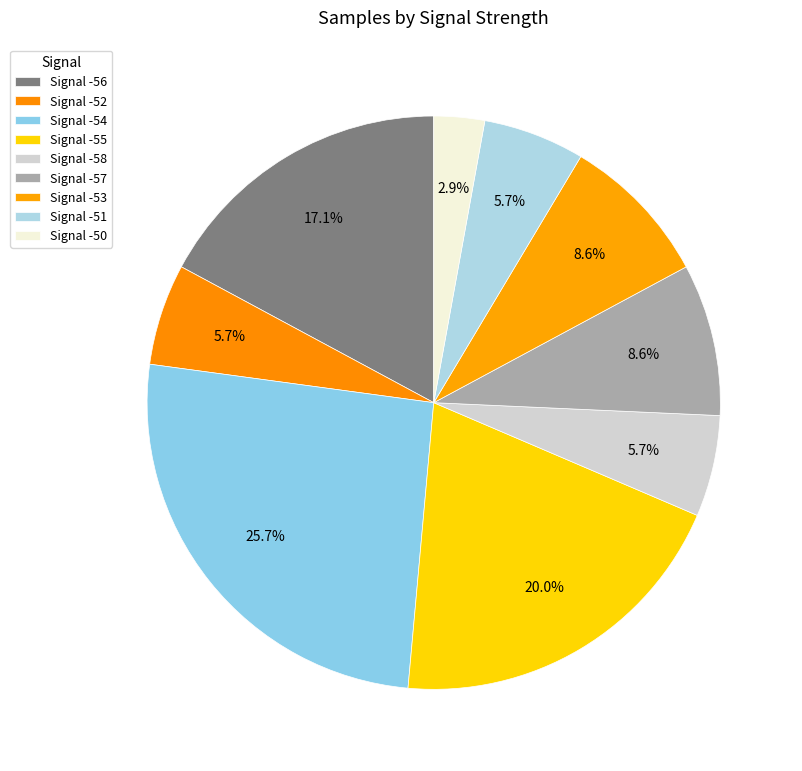

Which has a higher value, Signal -51 or Signal -53?

Signal -53